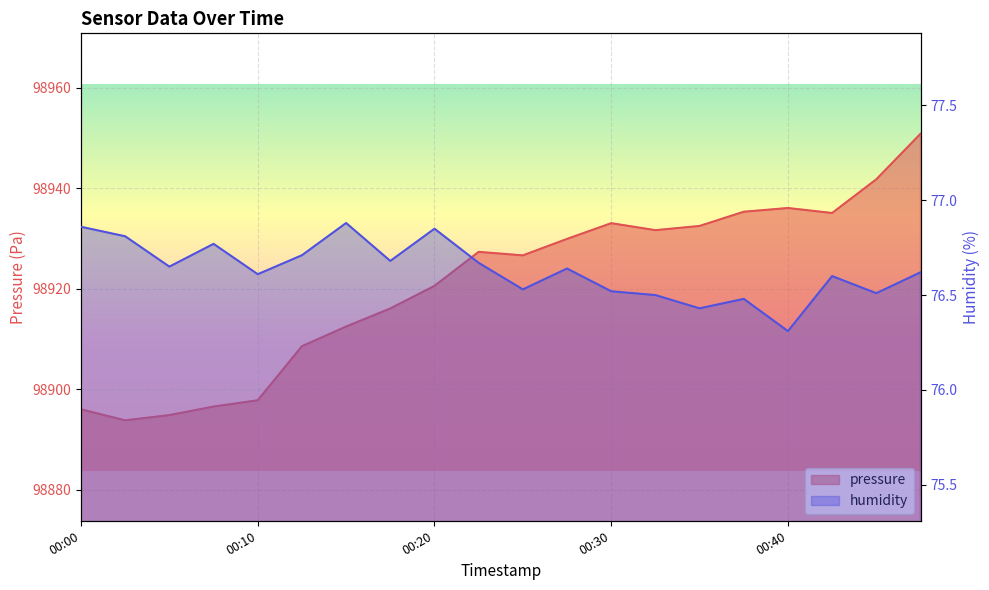

What is the minimum value shown in the chart?

76.3